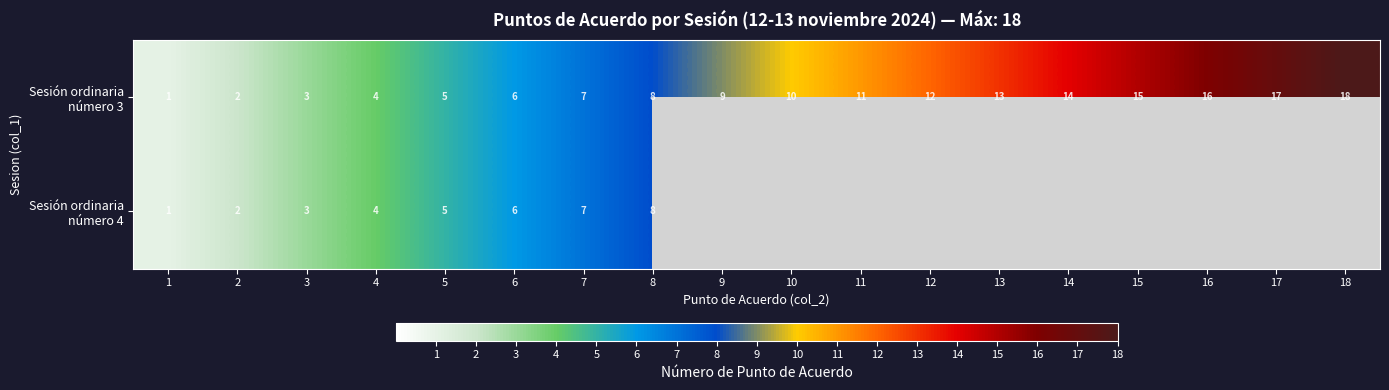

At how many categories does at least one series exceed 4?

14